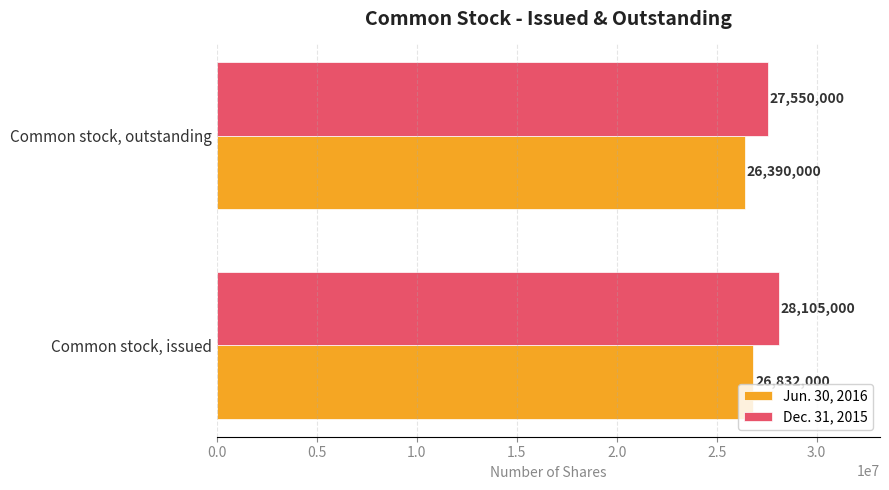

Rank the series by their maximum value, from lowest to highest.

Jun. 30, 2016, Dec. 31, 2015